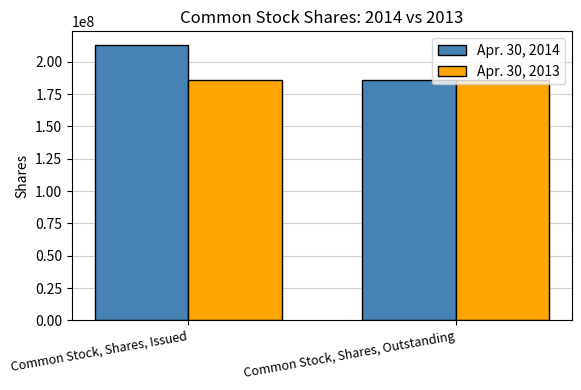

At Common Stock, Shares, Issued, list the series in order from smallest to largest.

Apr. 30, 2013, Apr. 30, 2014